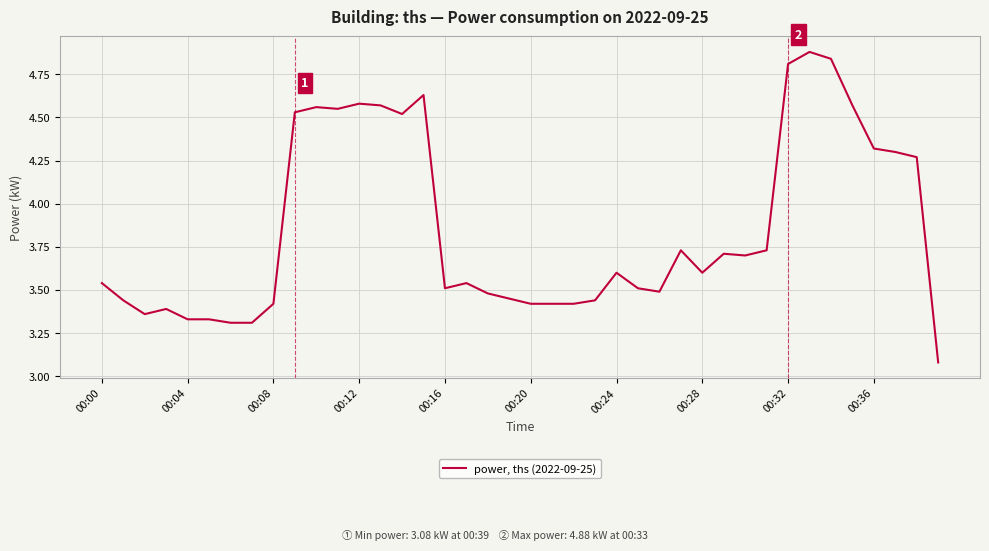

Does the chart display data point markers on the line(s)?

No